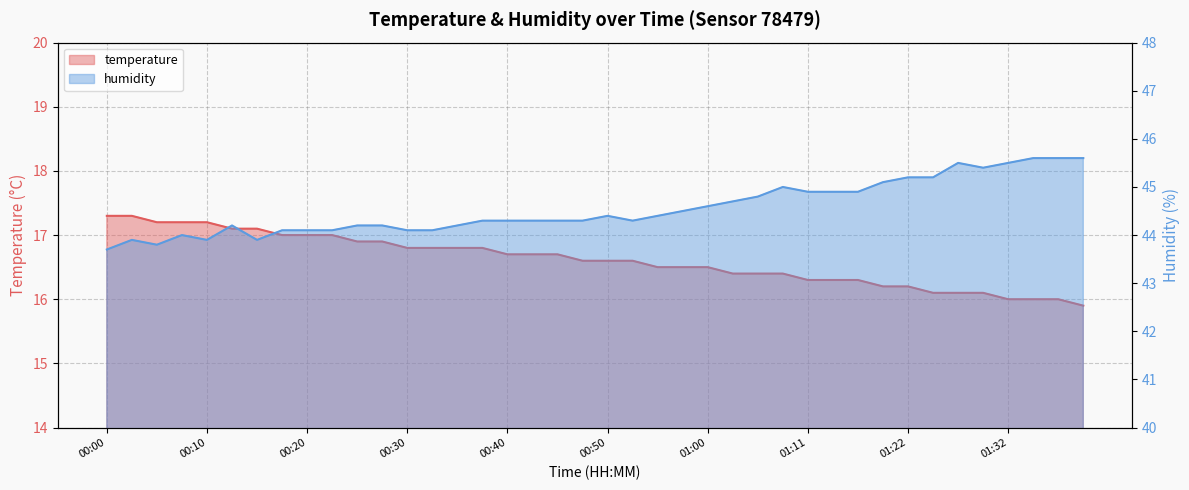

Does the chart display data point markers on the line(s)?

No